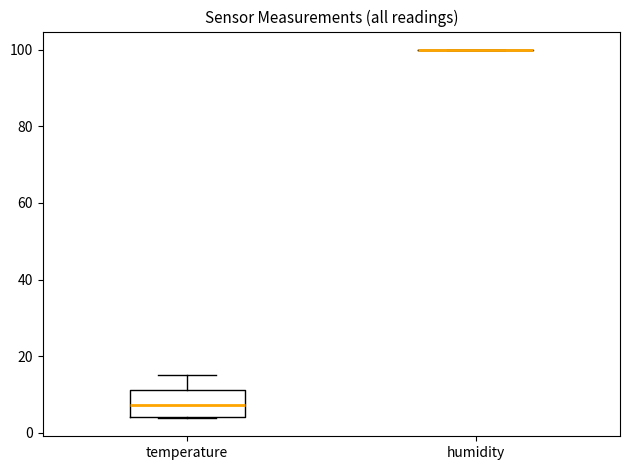

Which box is the tallest, from its lower edge to its upper edge?

temperature